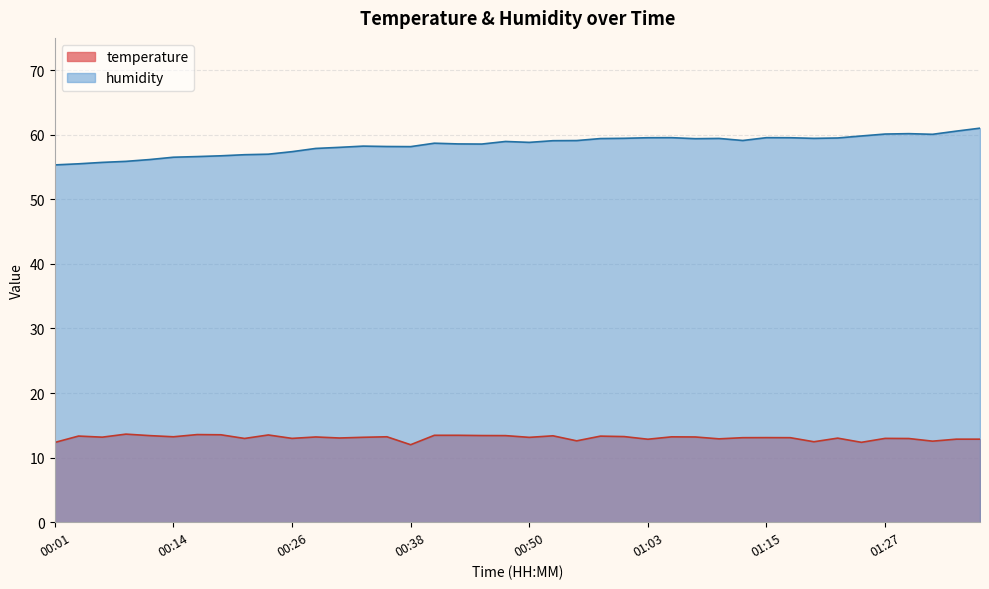

What is the maximum value for humidity?

61.0